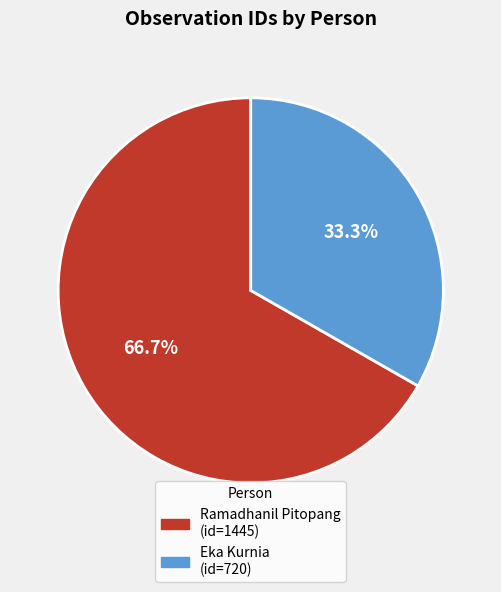

To the nearest percent, what is the average slice percentage?

50%